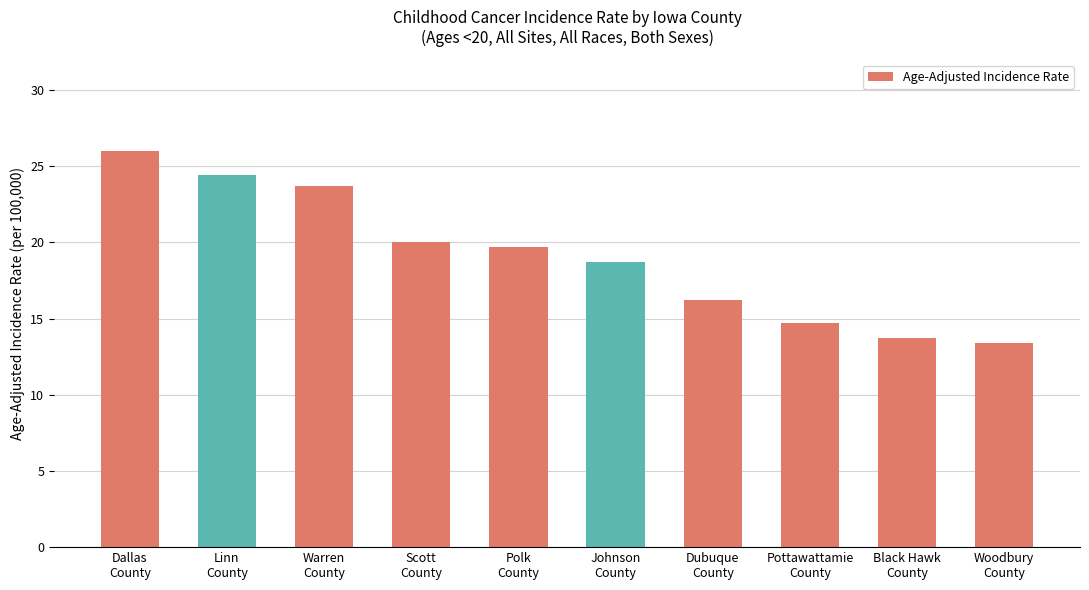

What is the change in value from Dallas
County to Woodbury
County?

-12.6